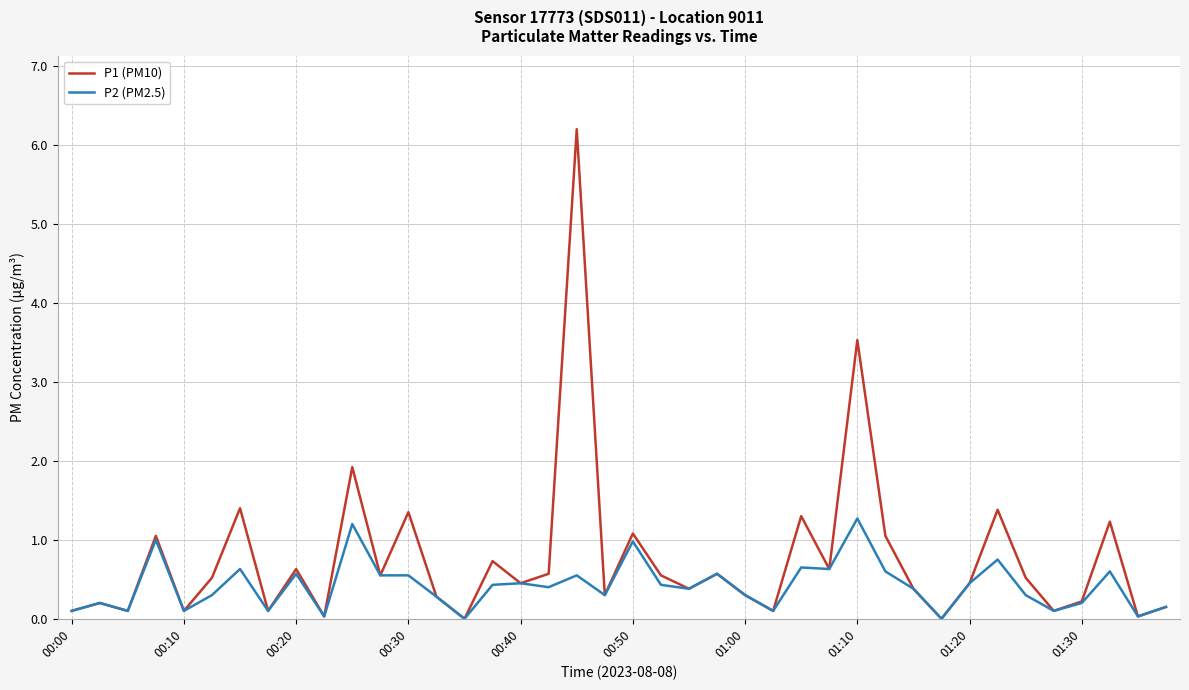

Rank the series by their average value, from highest to lowest.

P1 (PM10), P2 (PM2.5)